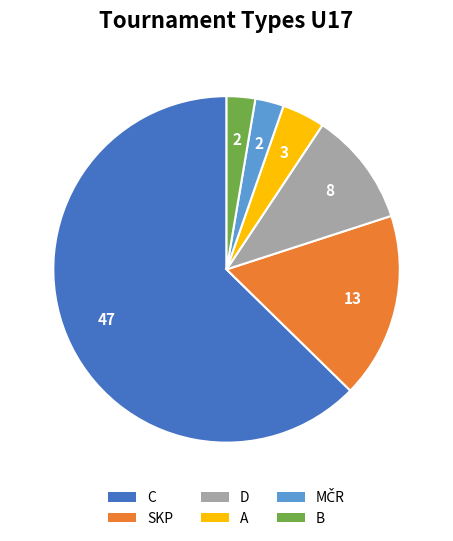

How many segments does this pie chart have?

6